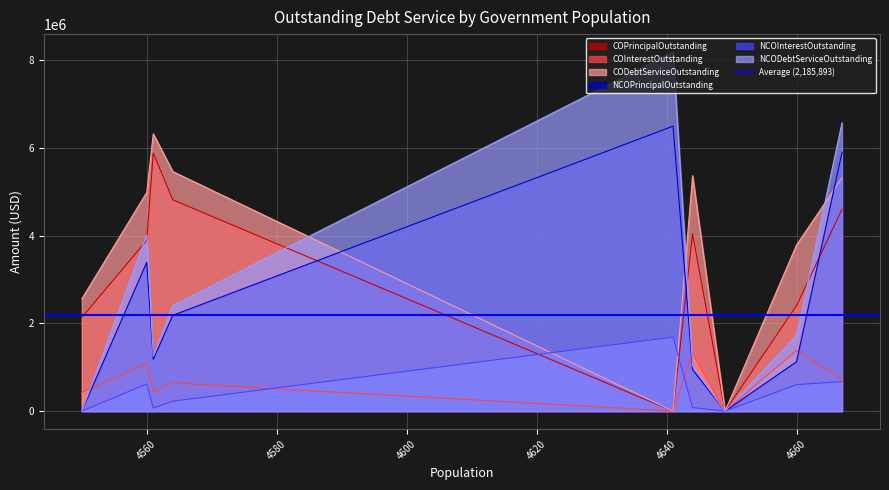

What is the highest value of the NCOInterestOutstanding series?

1689075.0